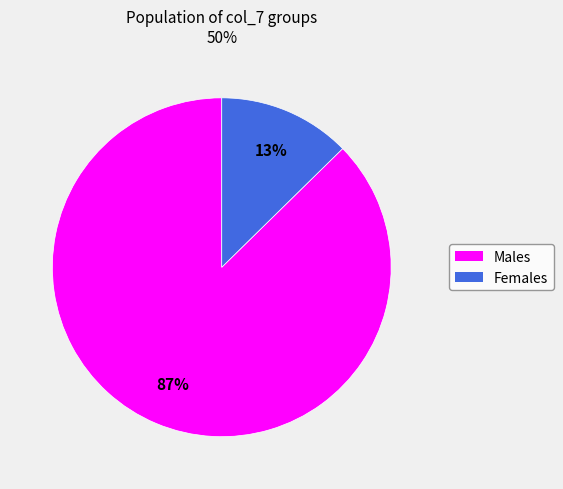

Is there any slice that represents more than half of the pie?

Yes